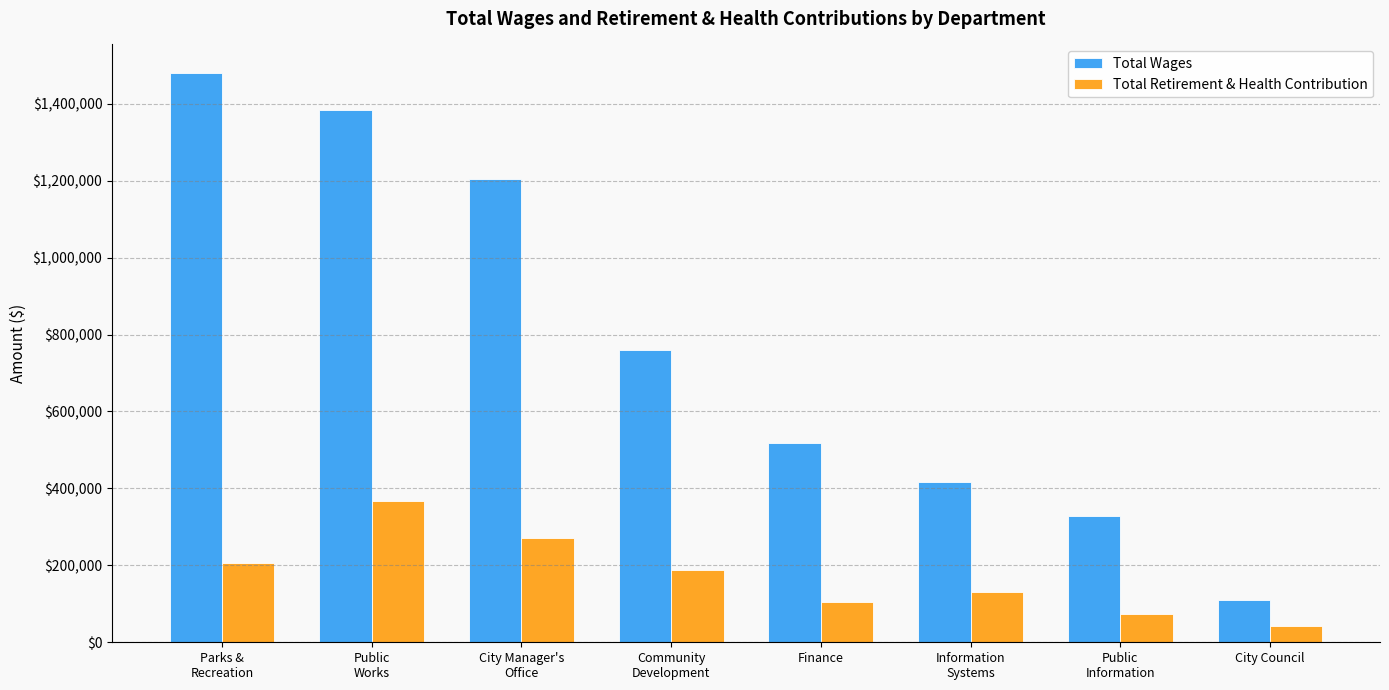

At which category is the sum across all series the highest?

Public
Works